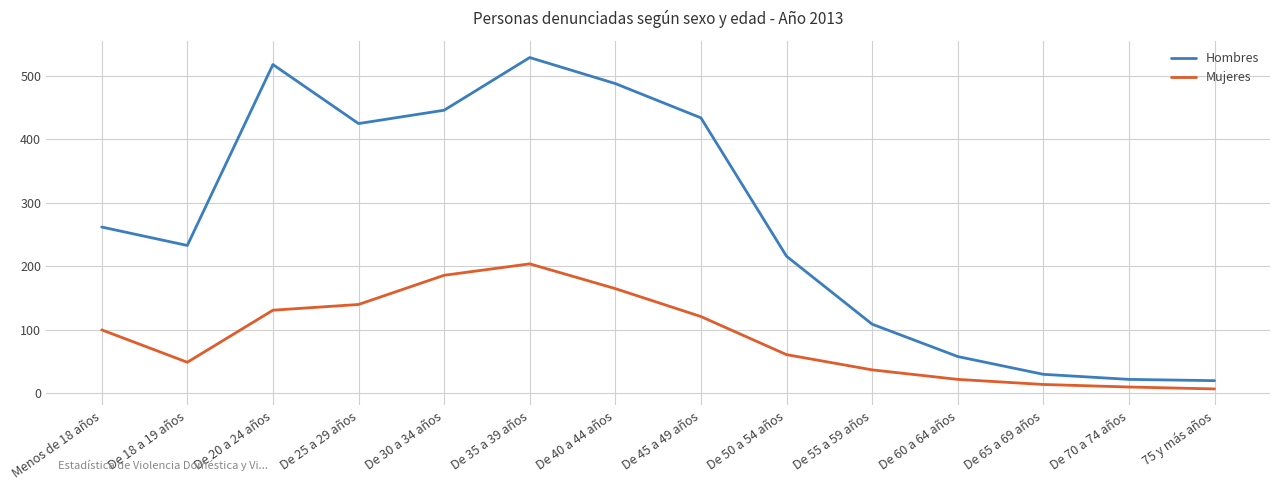

Which series has the widest spread of values?

Hombres